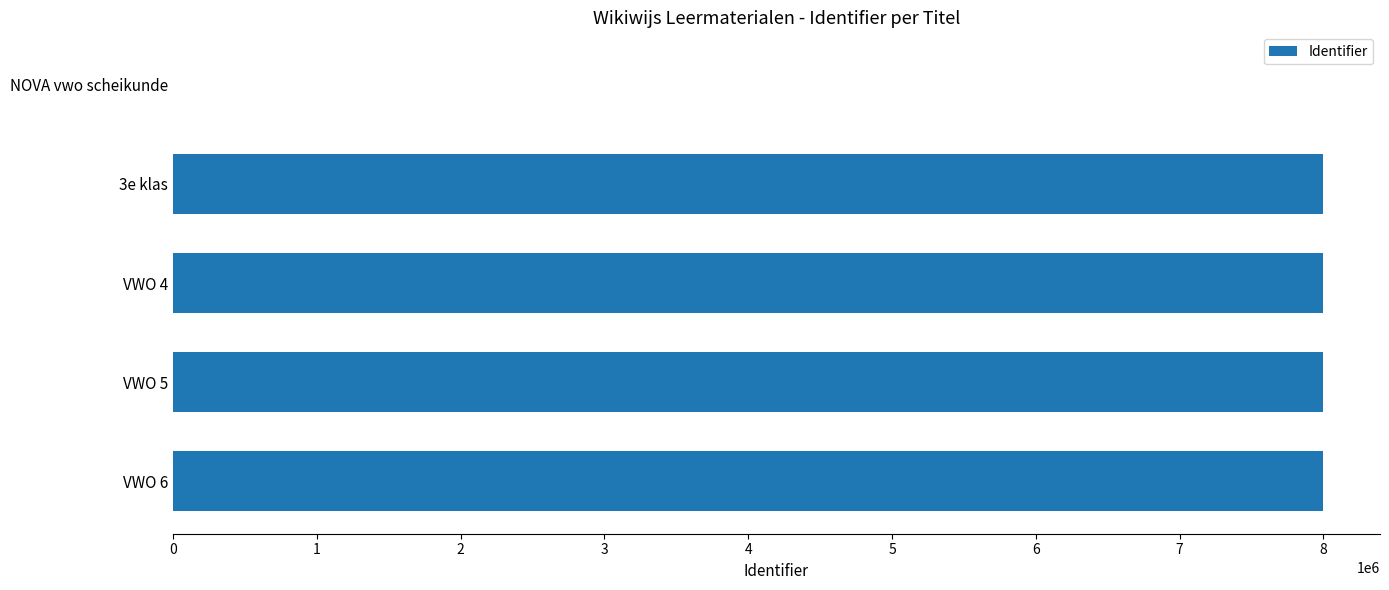

How many categories are shown in the chart?

5